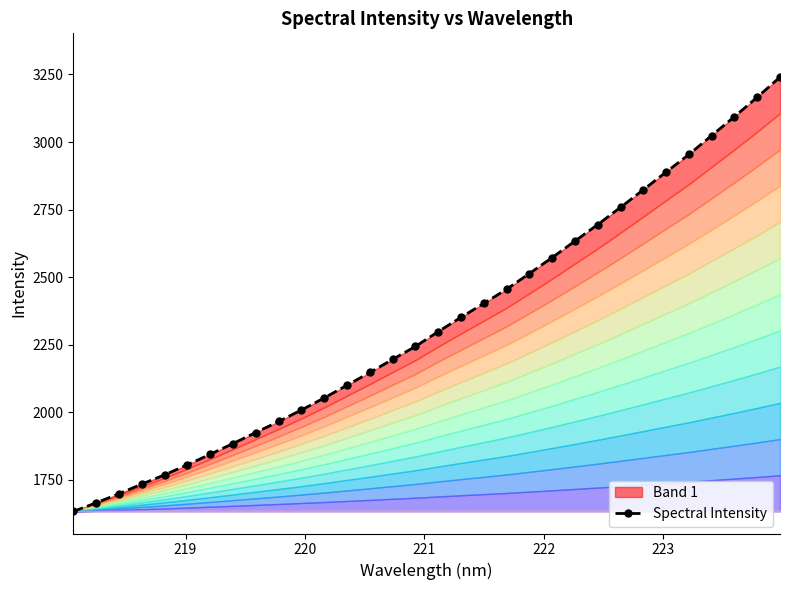

The value at 222 is 2408.5. True or false?

False